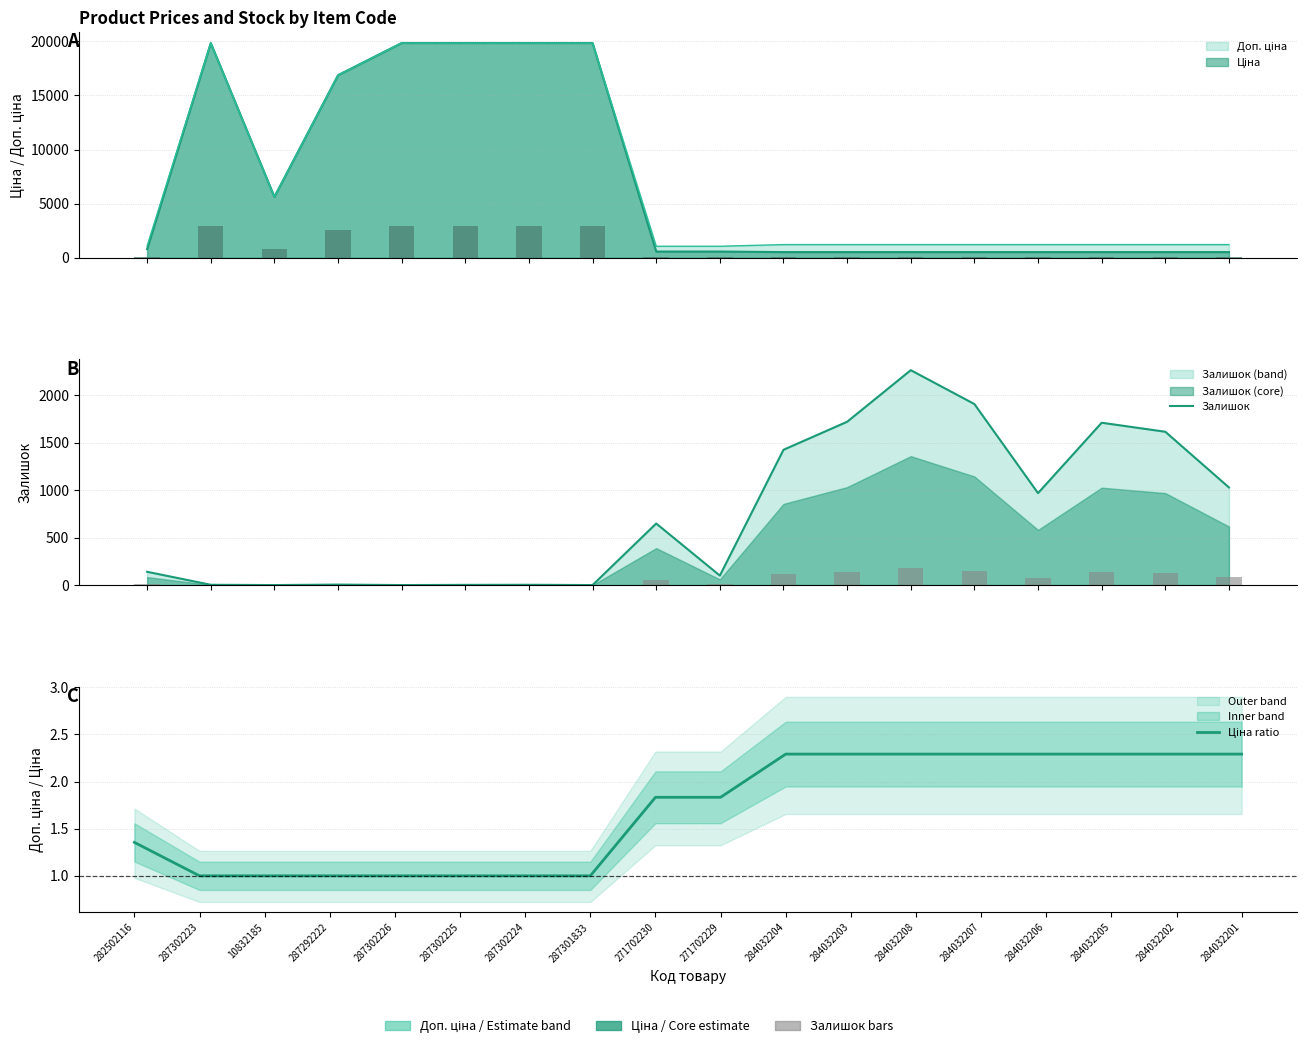

How many values in the Залишок series exceed 649?

8